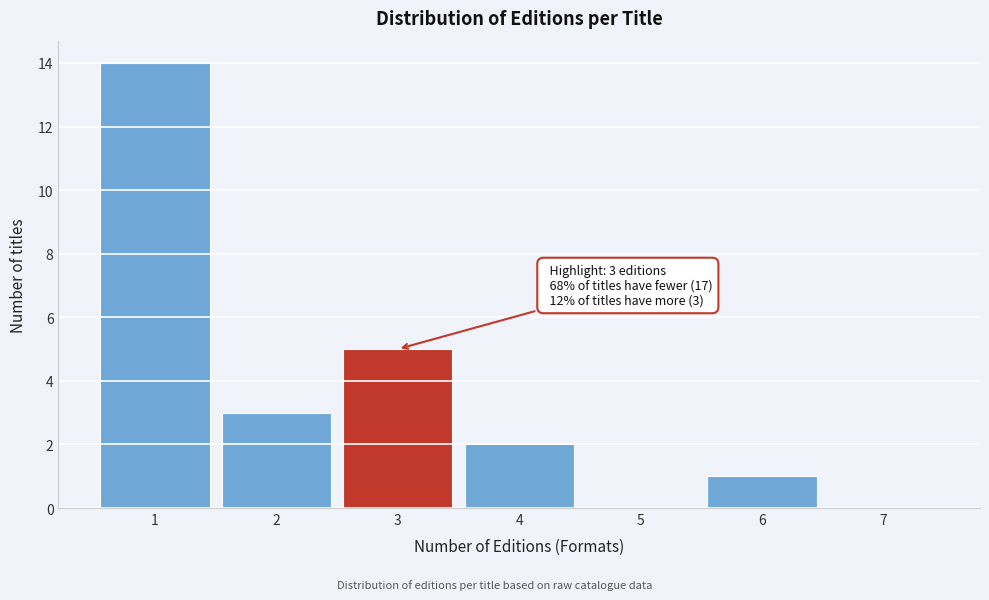

Over which range of the x-axis is the bar tallest?

0.5 to 1.5